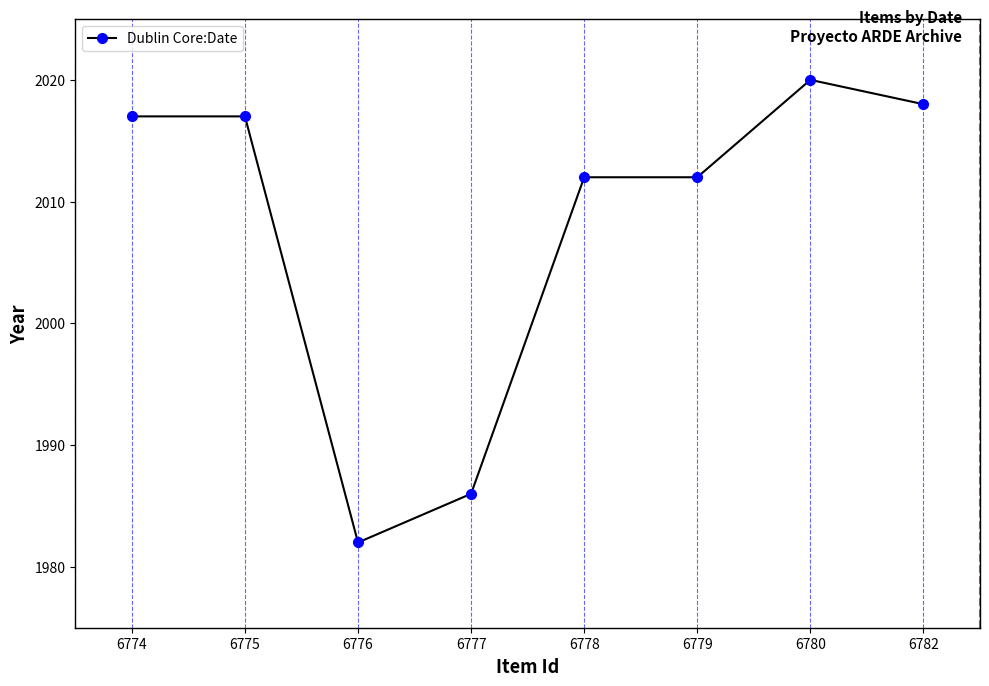

Between 6780 and 6782, which is larger?

6780